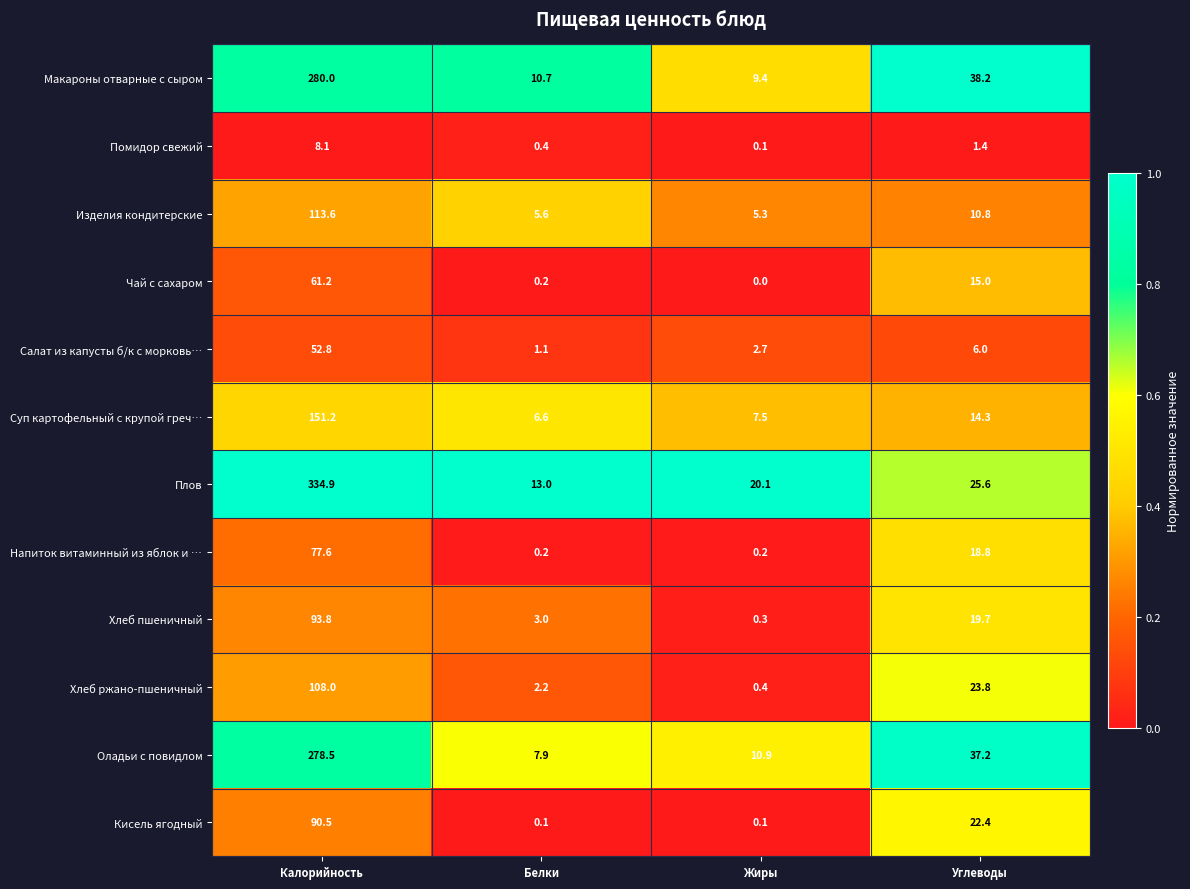

Rank the series by their maximum value, from highest to lowest.

Плов, Макароны отварные с сыром, Оладьи с повидлом, Суп картофельный с крупой греч…, Изделия кондитерские, Хлеб ржано-пшеничный, Хлеб пшеничный, Кисель ягодный, Напиток витаминный из яблок и …, Чай с сахаром, Салат из капусты б/к с морковь…, Помидор свежий